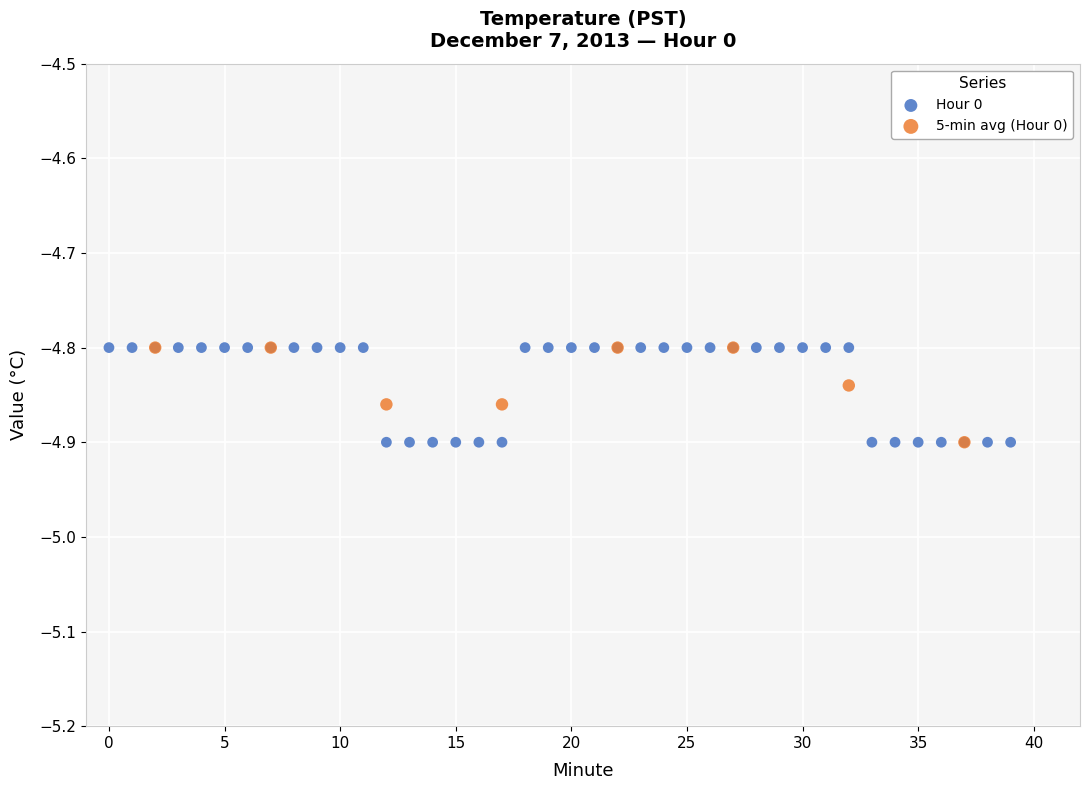

Which series has the widest spread of Y values?

Hour 0